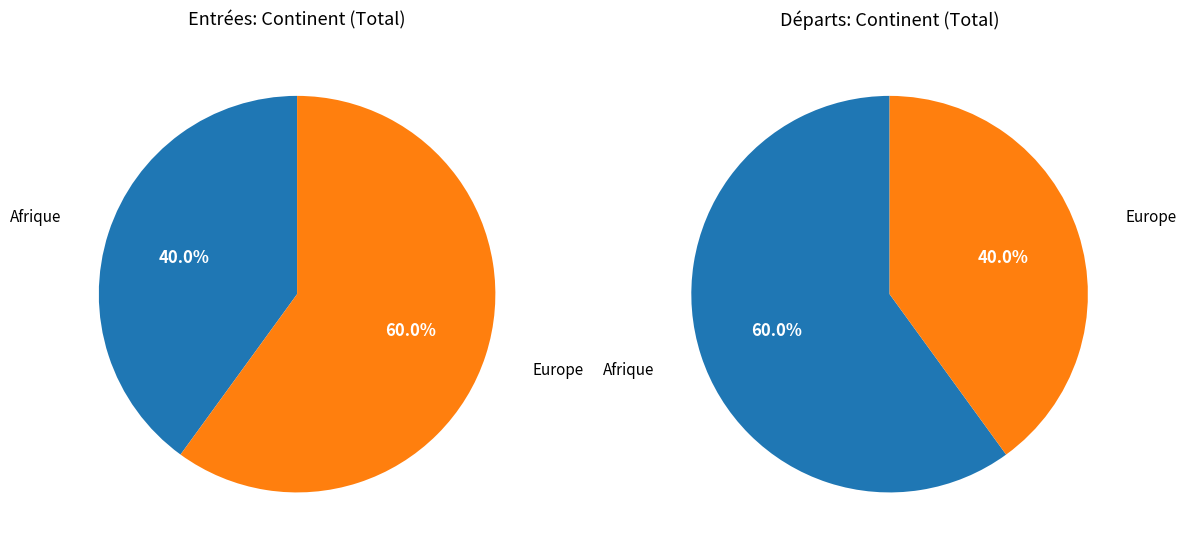

True or false: Europe accounts for 60% of the total.

True